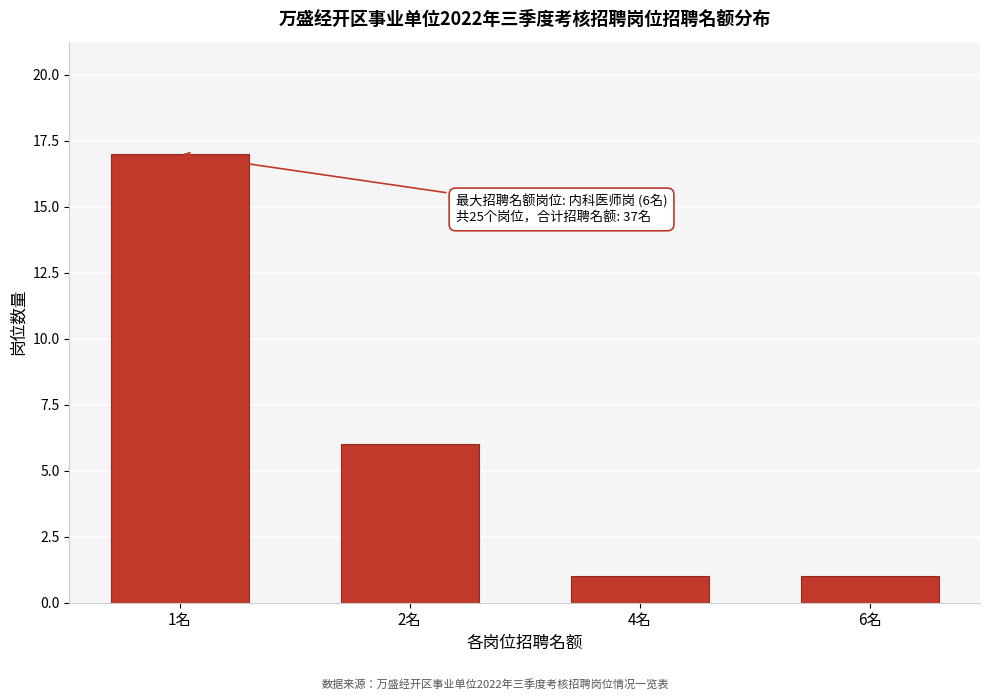

Reading left to right, what are all the values shown in this chart?

17	6	1	1